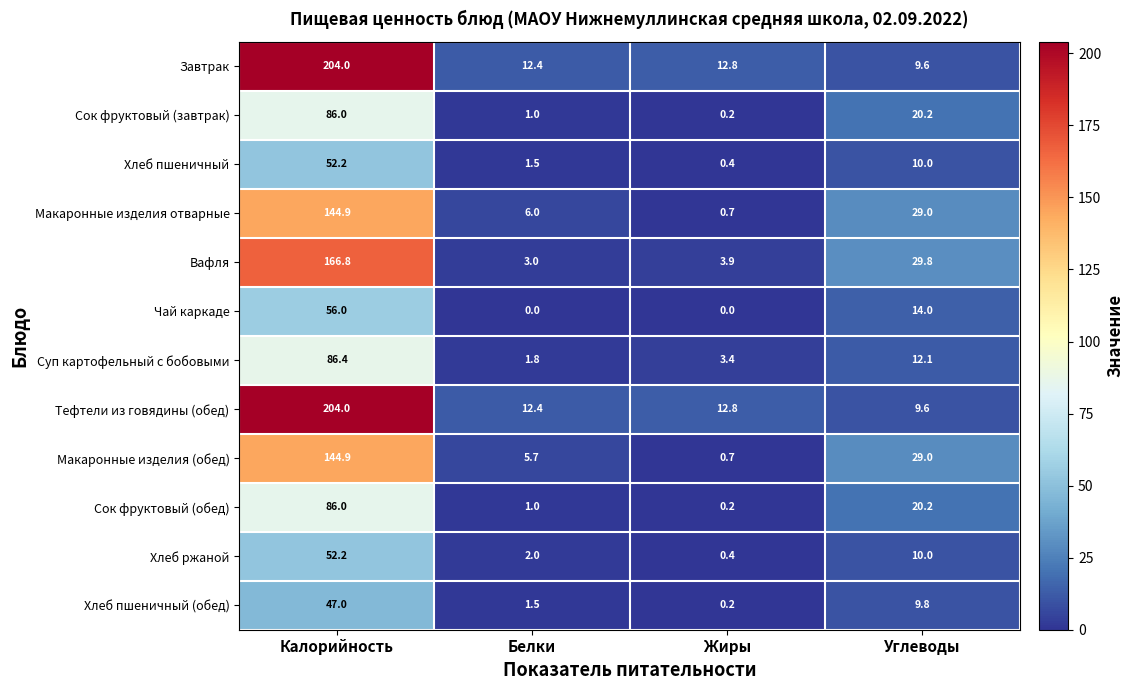

What is the total value across all series at Калорийность?

1330.4